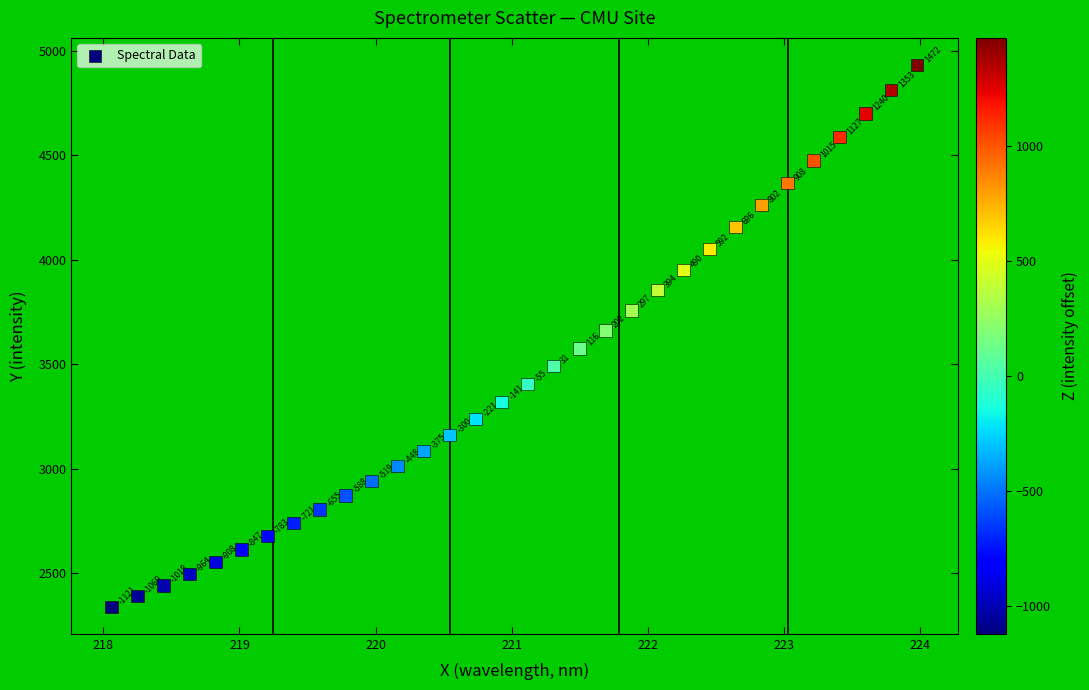

What is the range of X values (max minus min)?

5.9